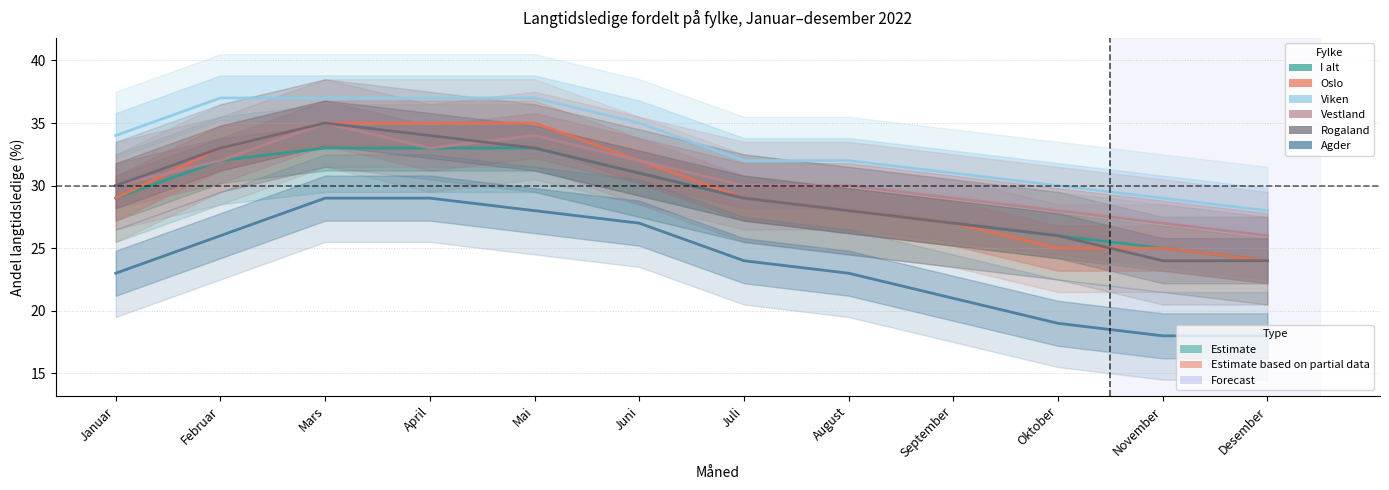

At Februar, list the series in order from smallest to largest.

Agder, I alt, Vestland, Oslo, Rogaland, Viken